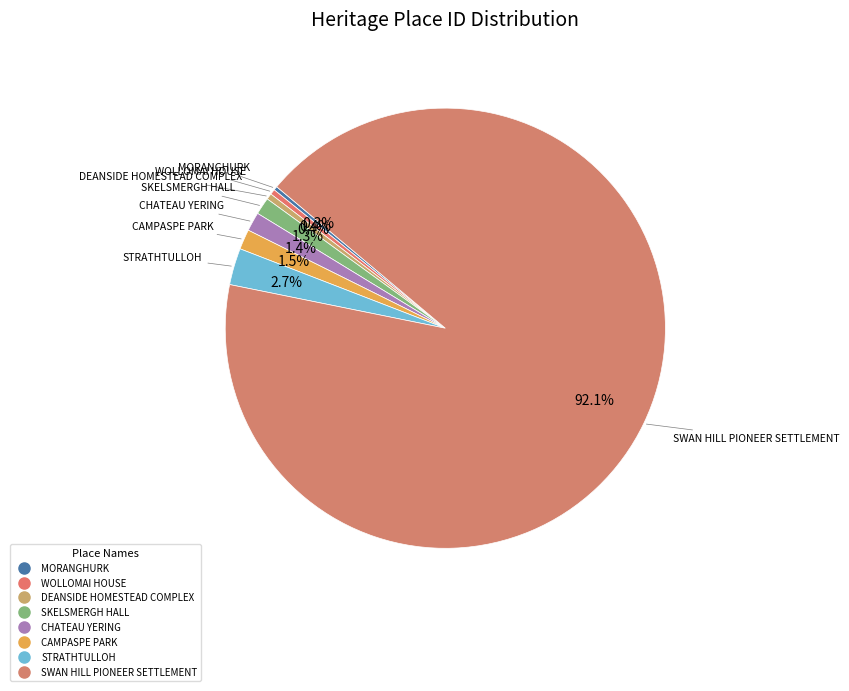

Which has a higher value, CHATEAU YERING or SKELSMERGH HALL?

CHATEAU YERING